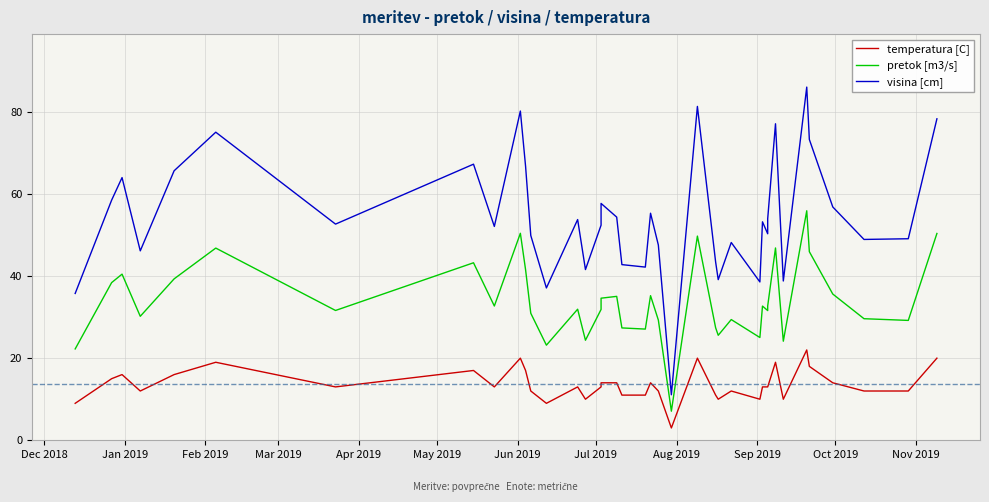

What are all the series names shown in the legend?

temperatura [C], pretok [m3/s], visina [cm]